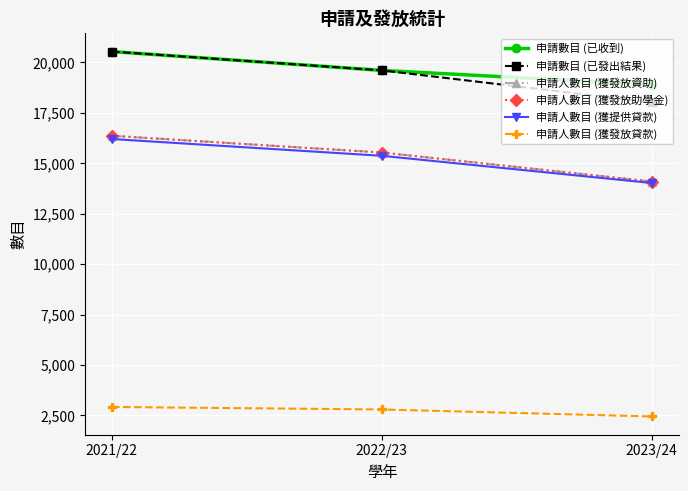

Is this an area chart (filled region under the line)?

No